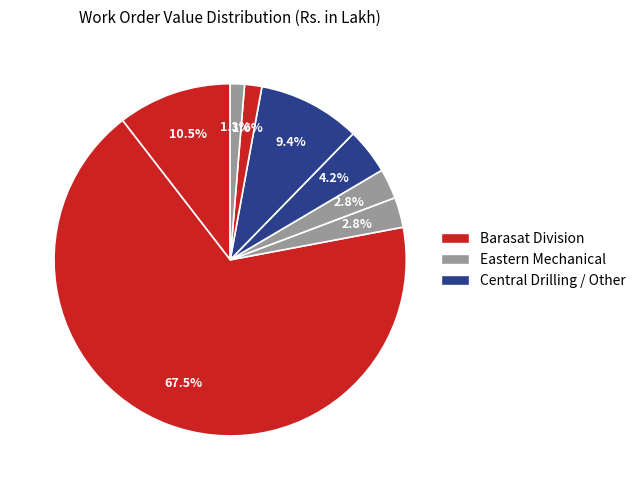

How many slices are in this pie chart?

8